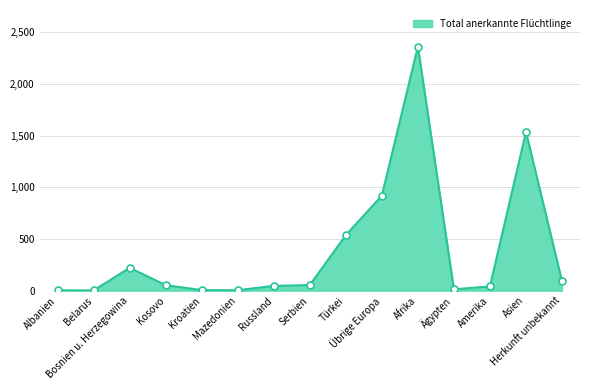

What is the difference between the second highest and second lowest values?

1533